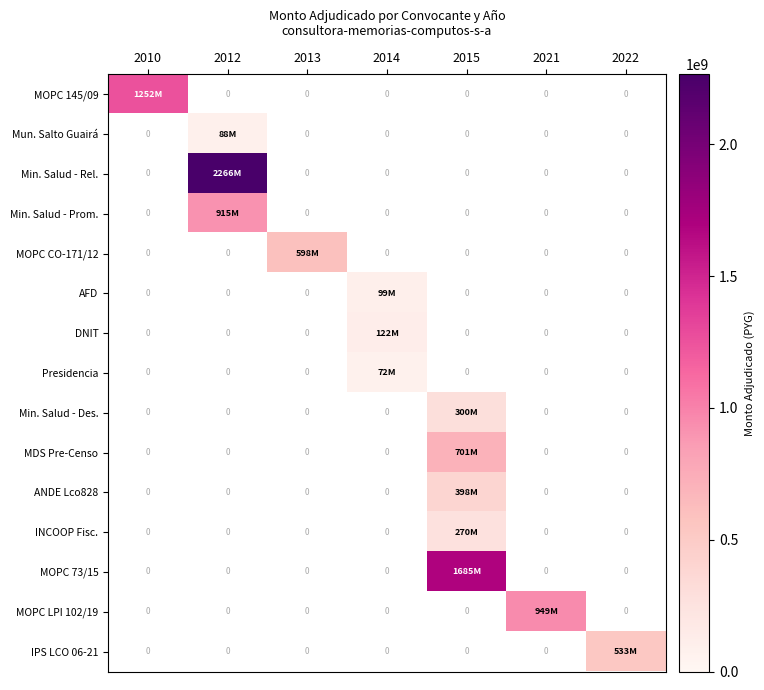

Is the value of Min. Salud - Prom. at 2013 greater than the value of ANDE Lco828 at 2010?

No